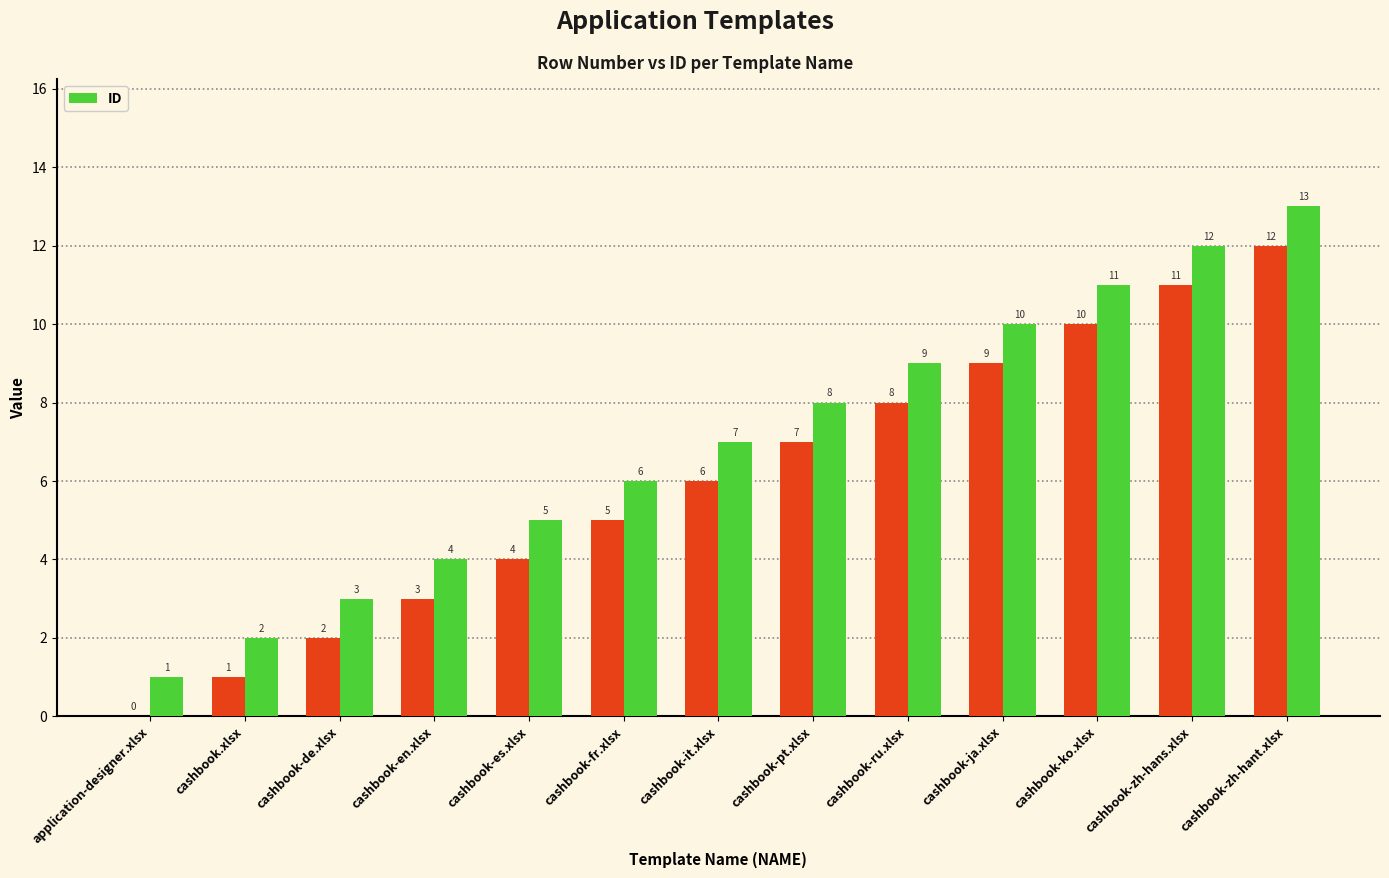

What is the smallest value displayed?

1